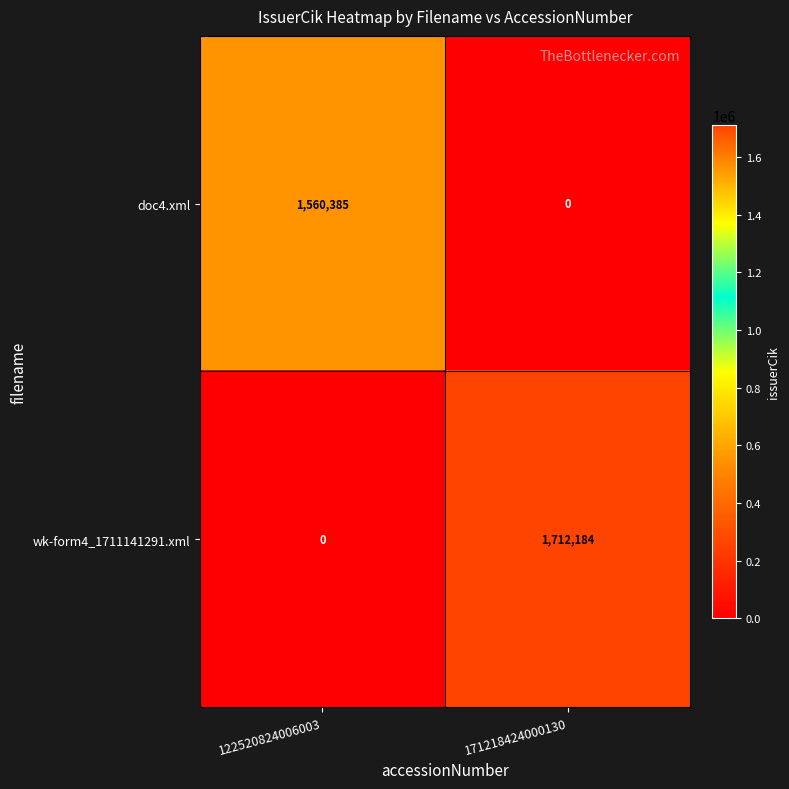

What is the maximum value for wk-form4_1711141291.xml?

1712184